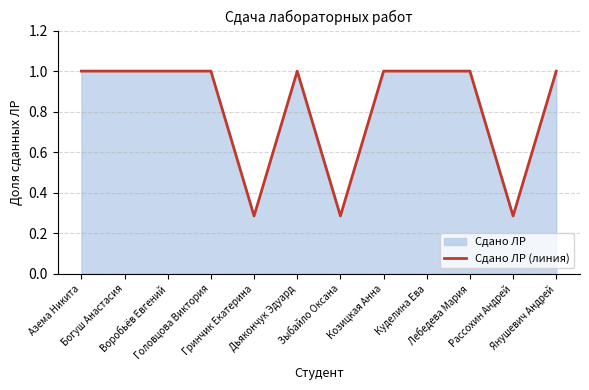

What is the difference between the maximum and second lowest values?

0.7